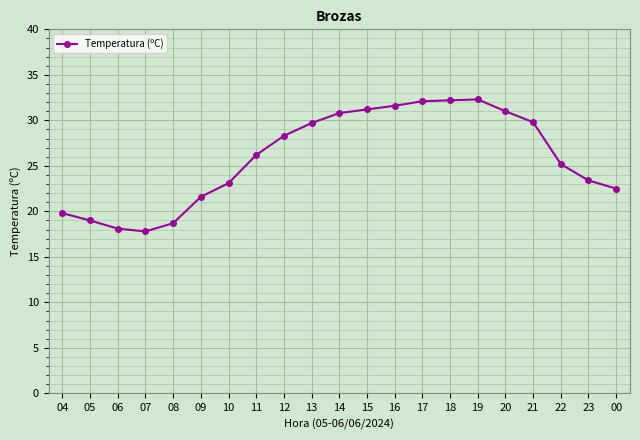

What is the label of the 1st point from the left?

04